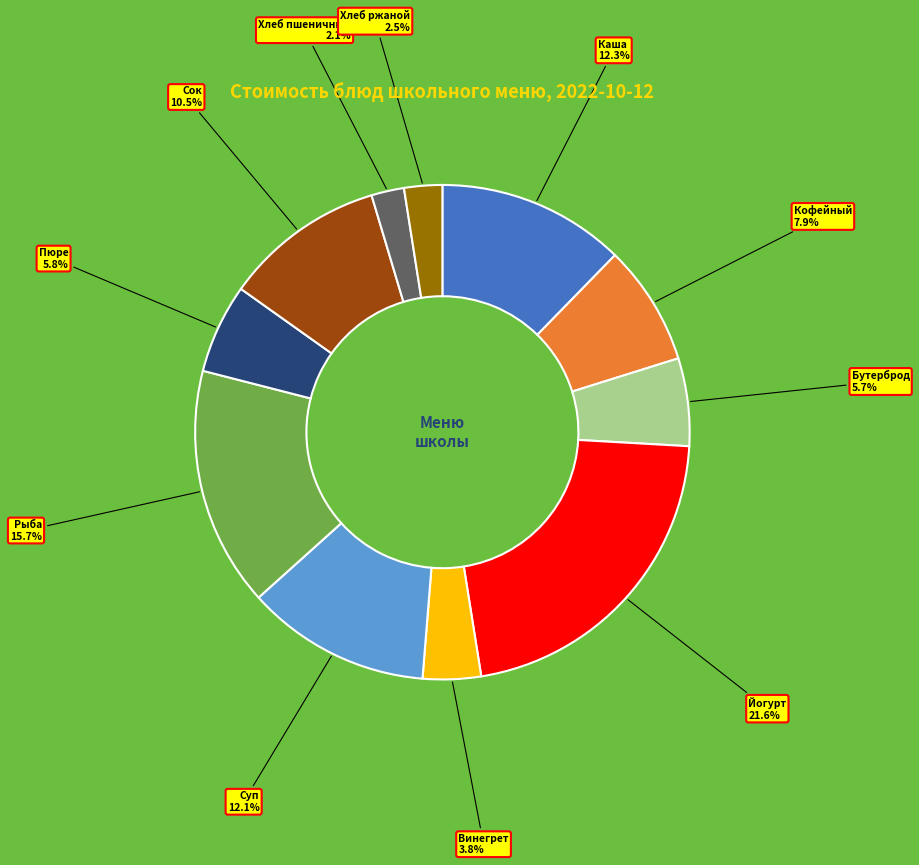

Does any single category account for the majority?

No